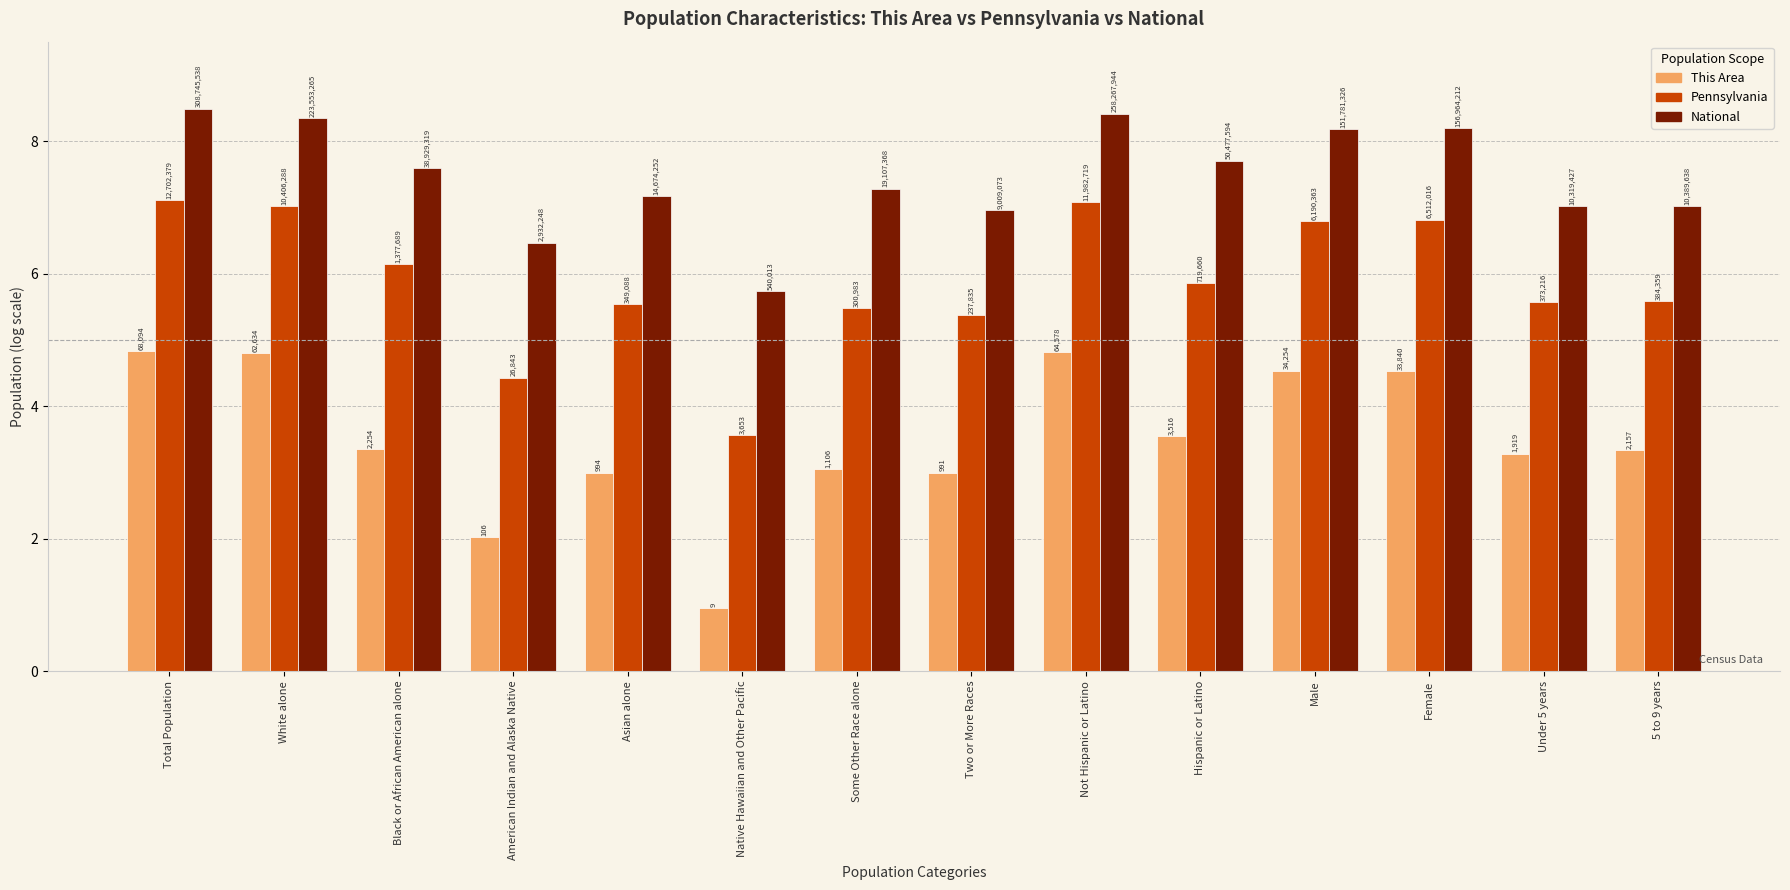

What are all the series names shown in the legend?

This Area, Pennsylvania, National